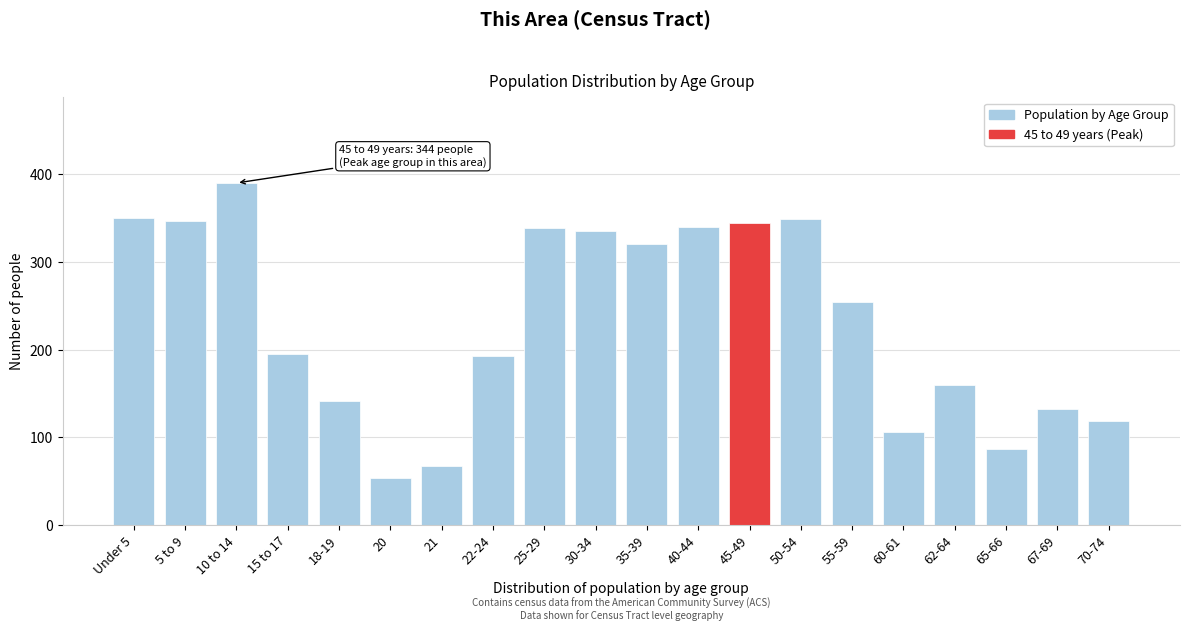

Which category has the lowest value across all series?

20